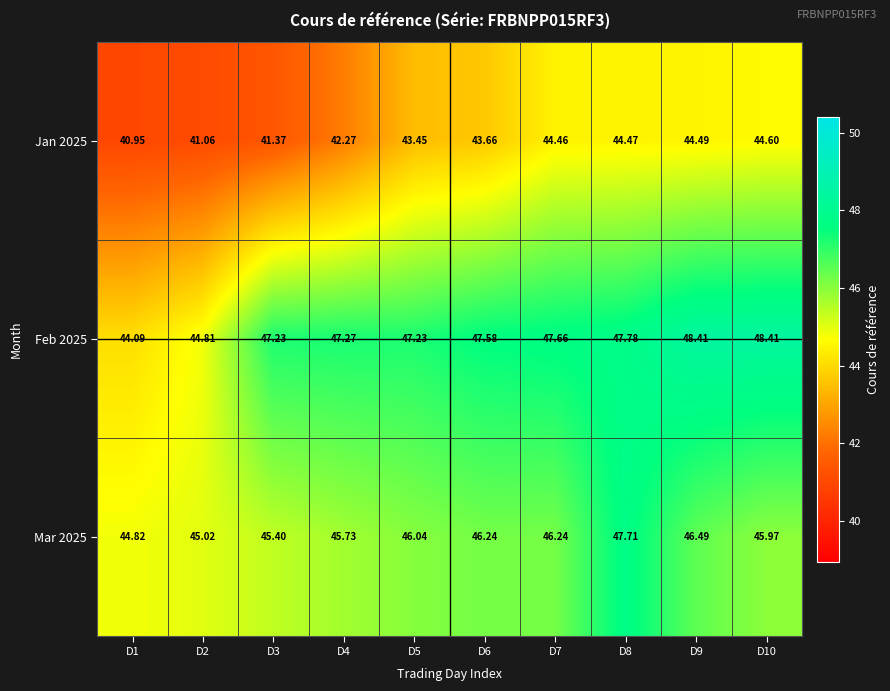

Is the value of Mar 2025 at D1 greater than the value of Jan 2025 at D10?

Yes